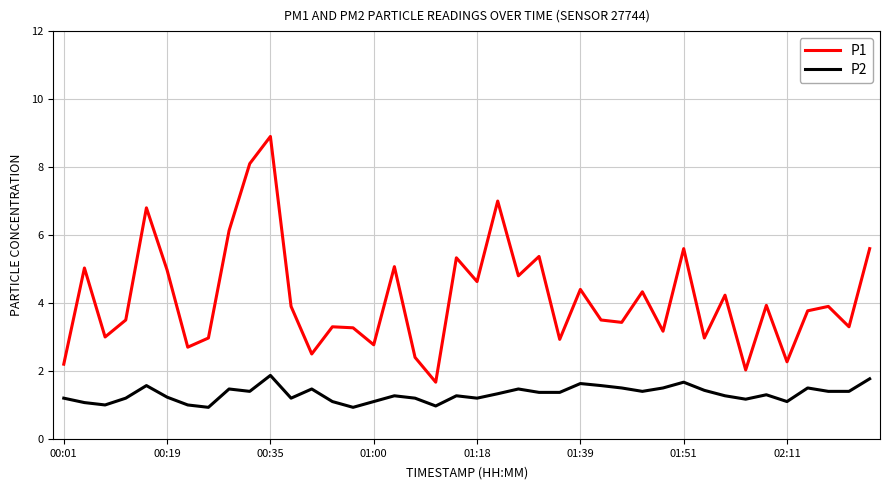

Which series has the widest spread of values?

P1